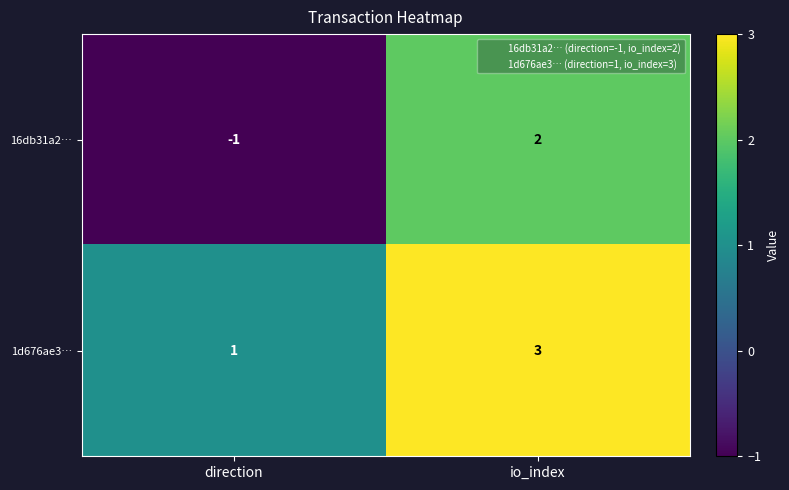

How many series are shown in this chart?

2